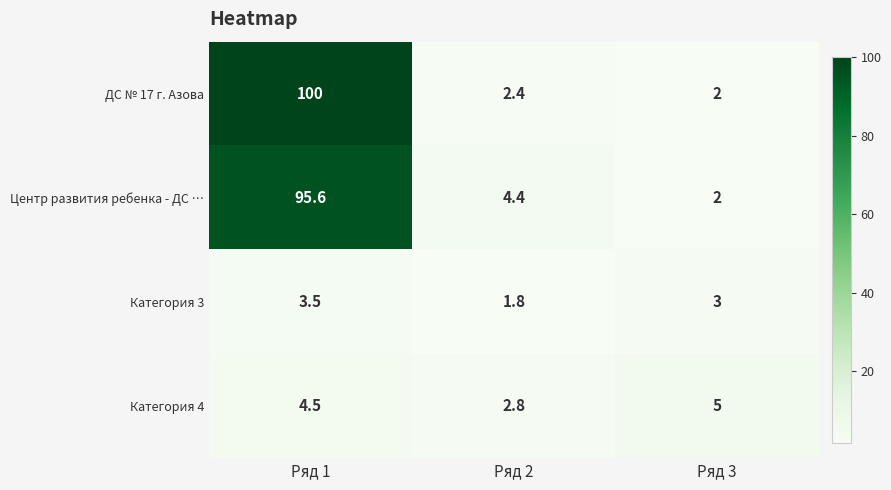

Count the number of categories in the chart.

3